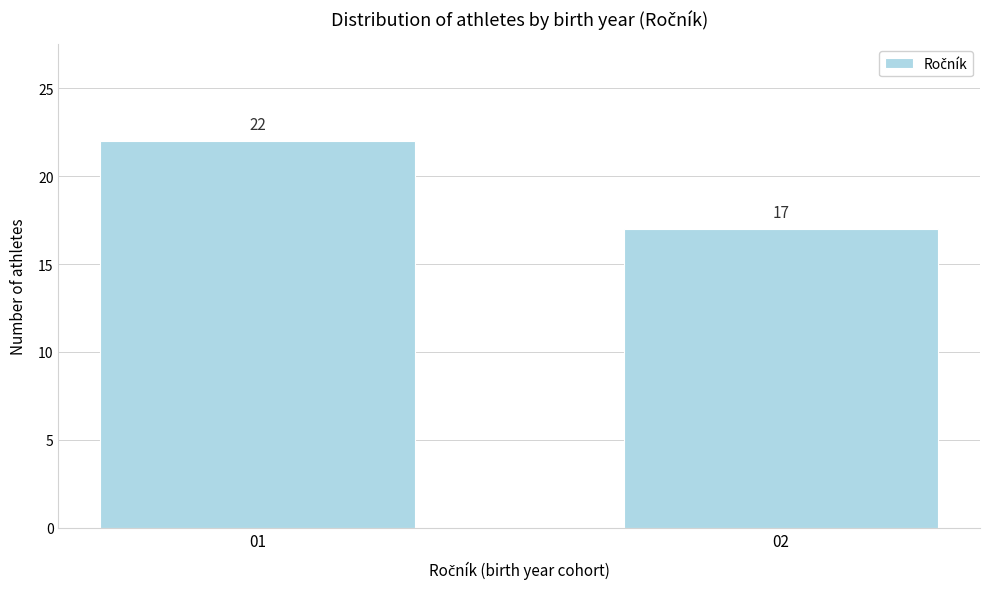

Reading left to right, extract all data points from this chart.

22	17